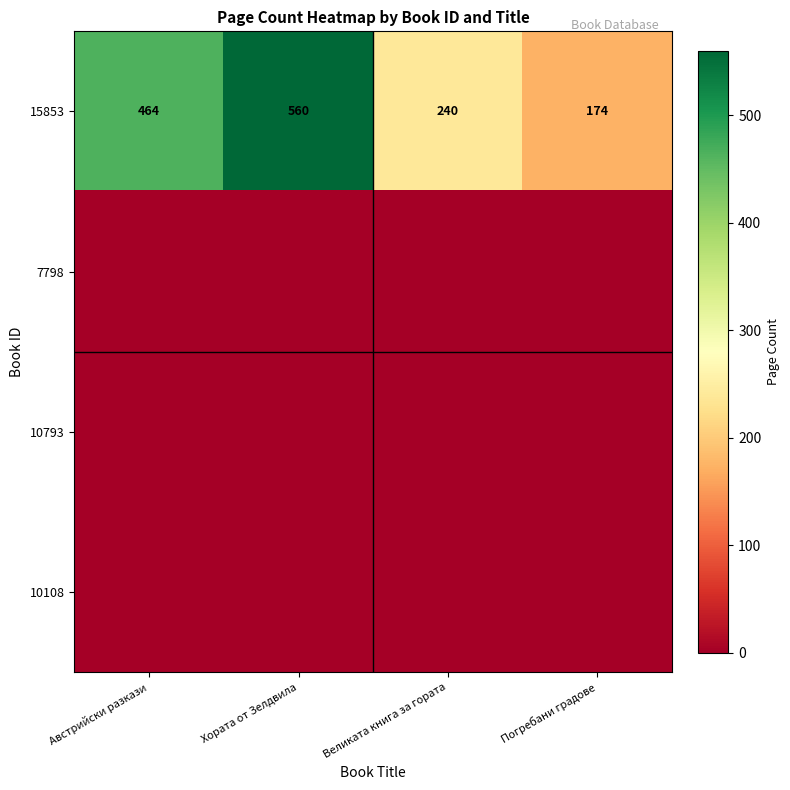

Which has a higher value, Погребани градове or Хората от Зелдвила?

Хората от Зелдвила